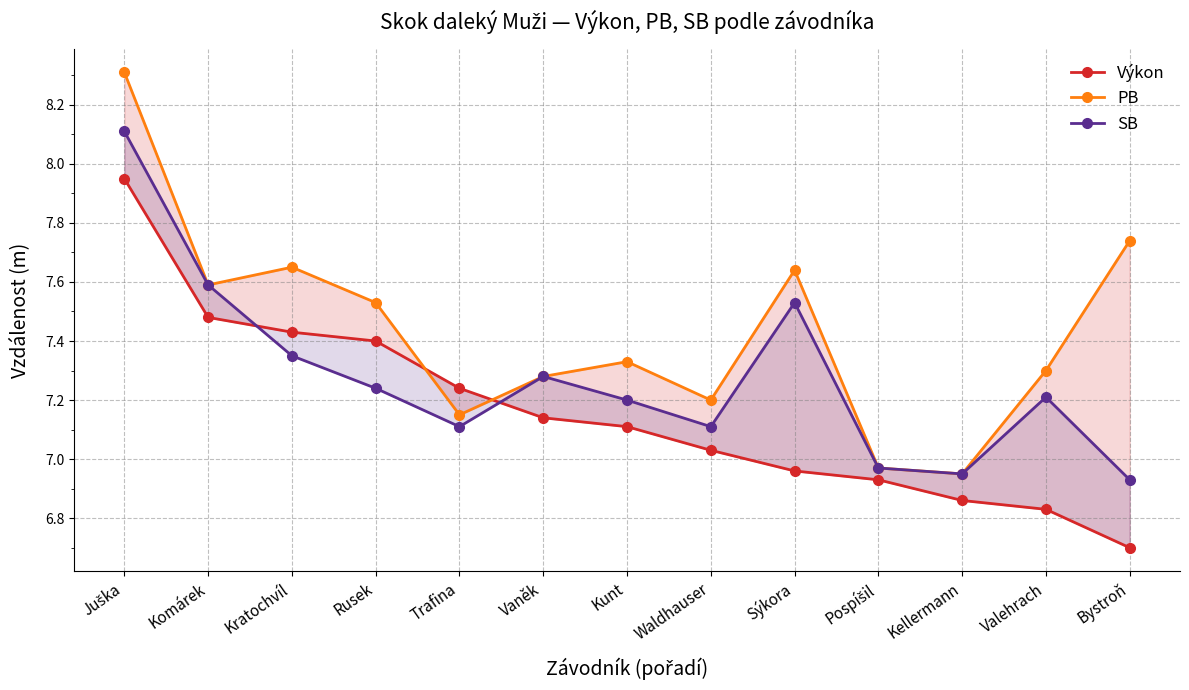

Rank the series by their maximum value, from highest to lowest.

PB, SB, Výkon